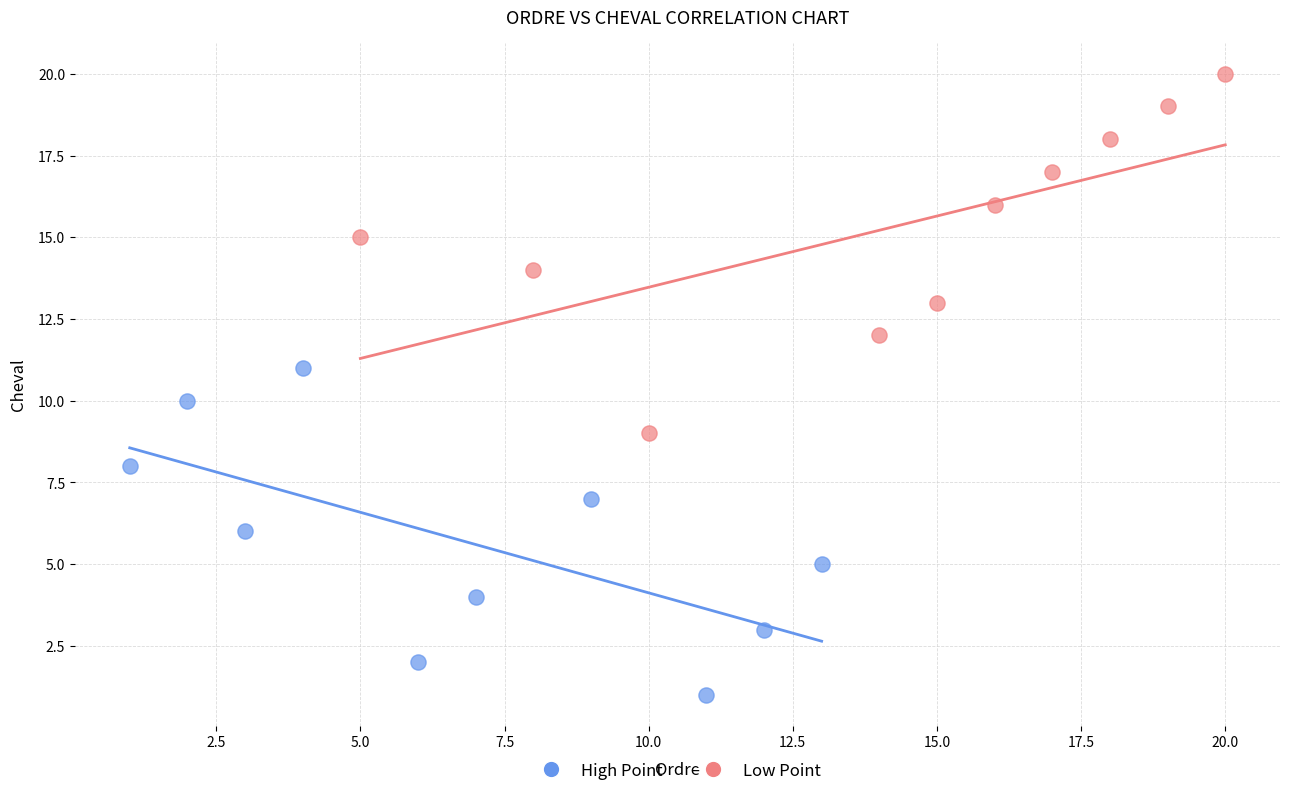

Which series reaches the maximum Y coordinate?

Low Point